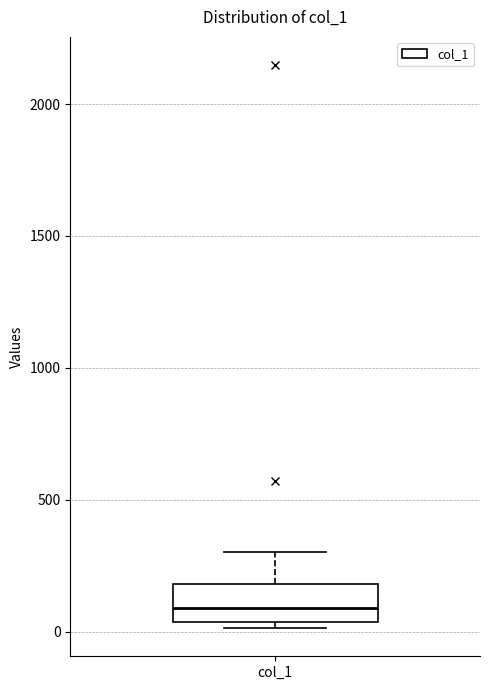

Transcribe this box plot: give where the median line is, the range the box spans, and where the two whiskers end, as read against the y-axis. The values are not printed on the chart, so give them approximately, as read against the axis.

median 100, box 50 to 200, whiskers 0 to 300